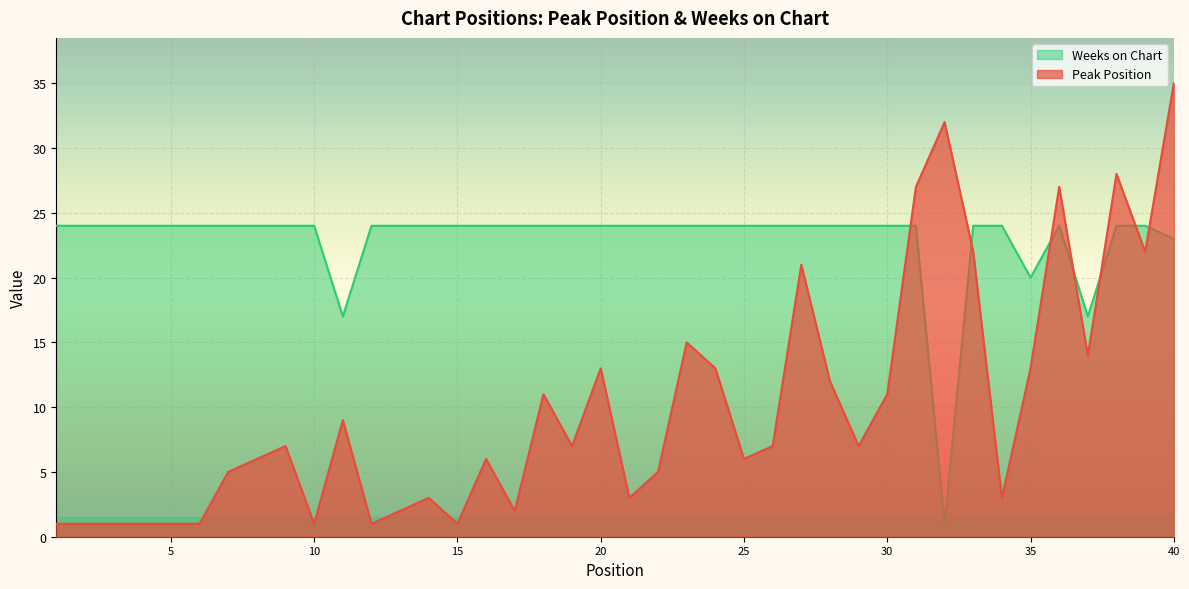

Between 27 and 14, which is larger?

27